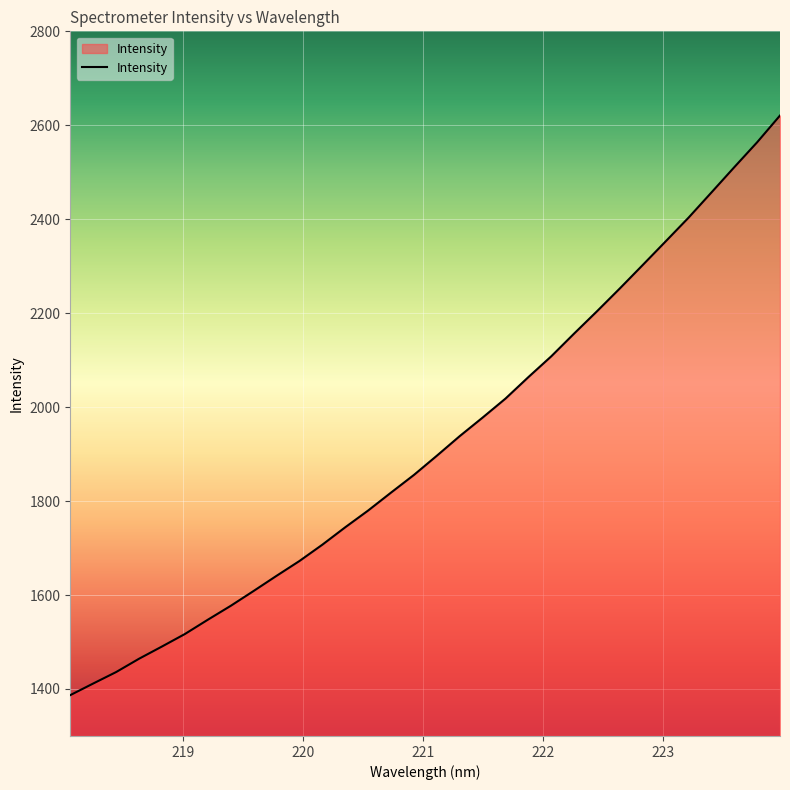

What is the greatest value displayed?

2620.8